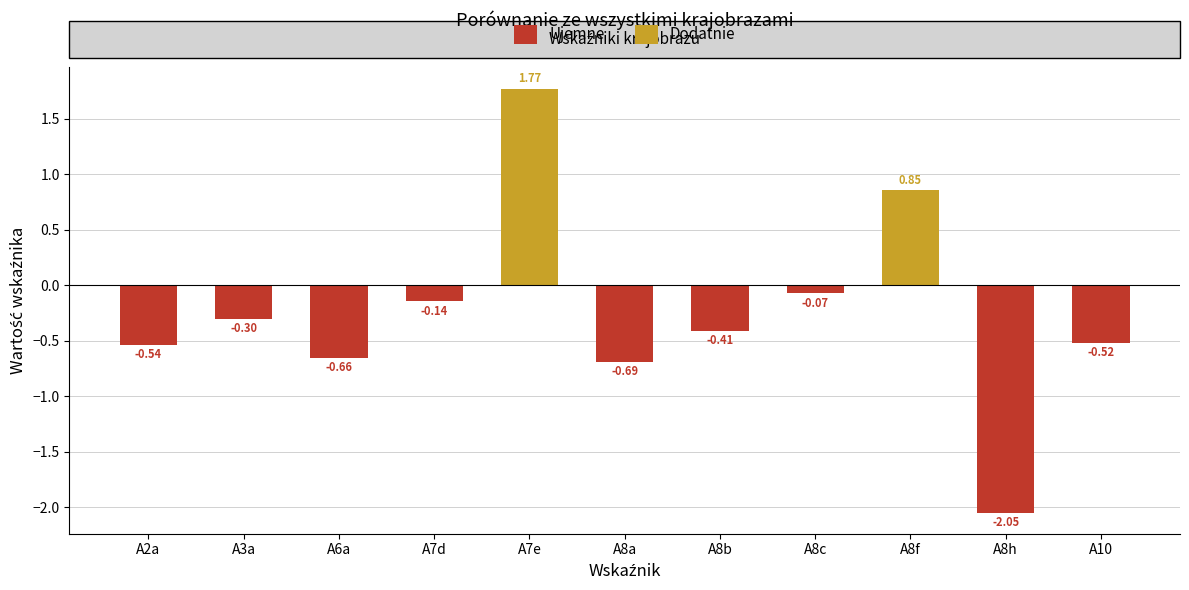

Reading left to right, list all the values displayed in this chart.

A2a=-0.5	A3a=-0.3	A6a=-0.7	A7d=-0.1	A7e=1.8	A8a=-0.7	A8b=-0.4	A8c=-0.1	A8f=0.9	A8h=-2.0	A10=-0.5